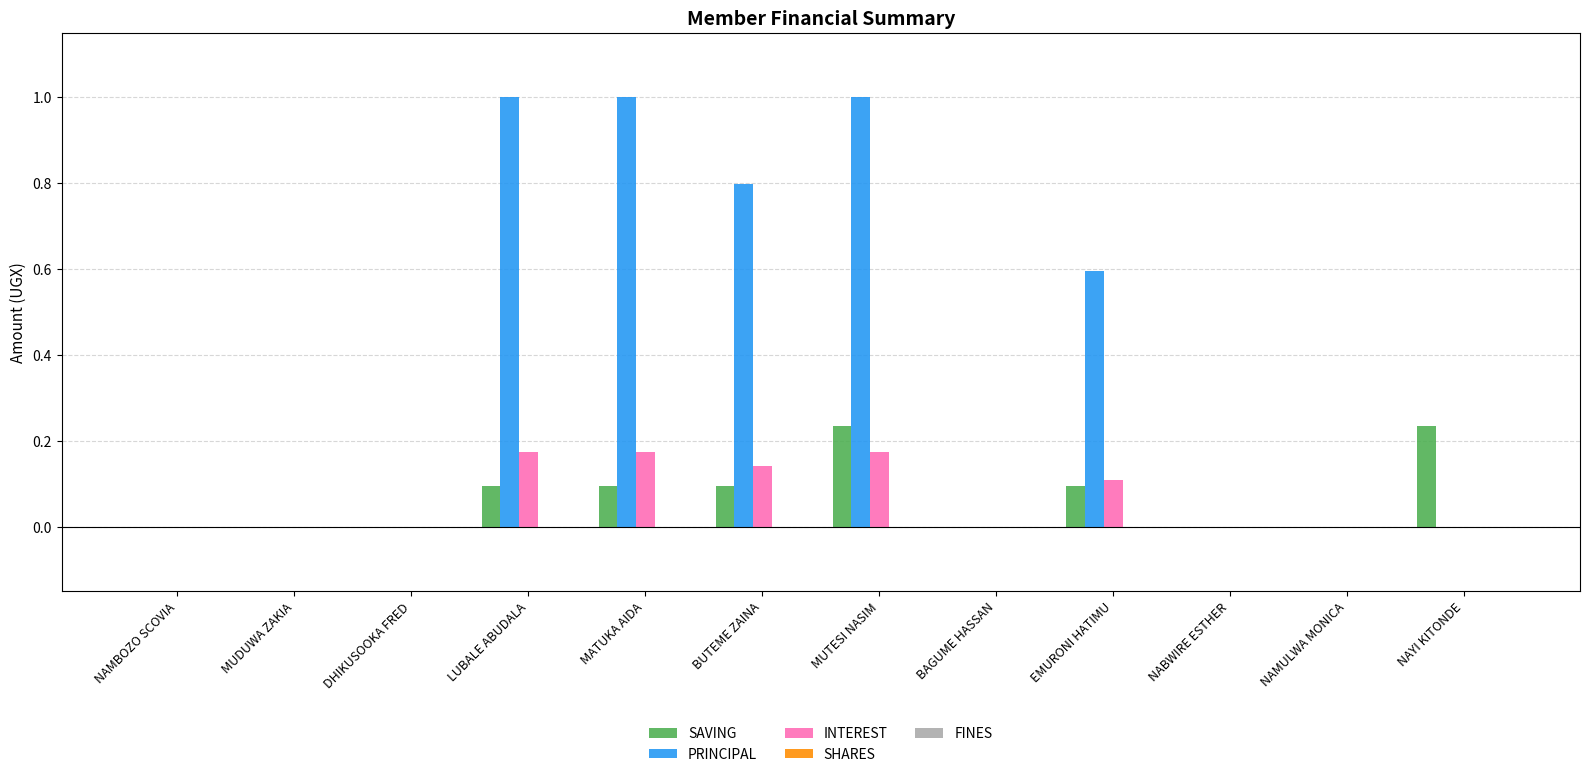

The INTEREST series shows 0.1 at NAYI KITONDE. True or false?

False